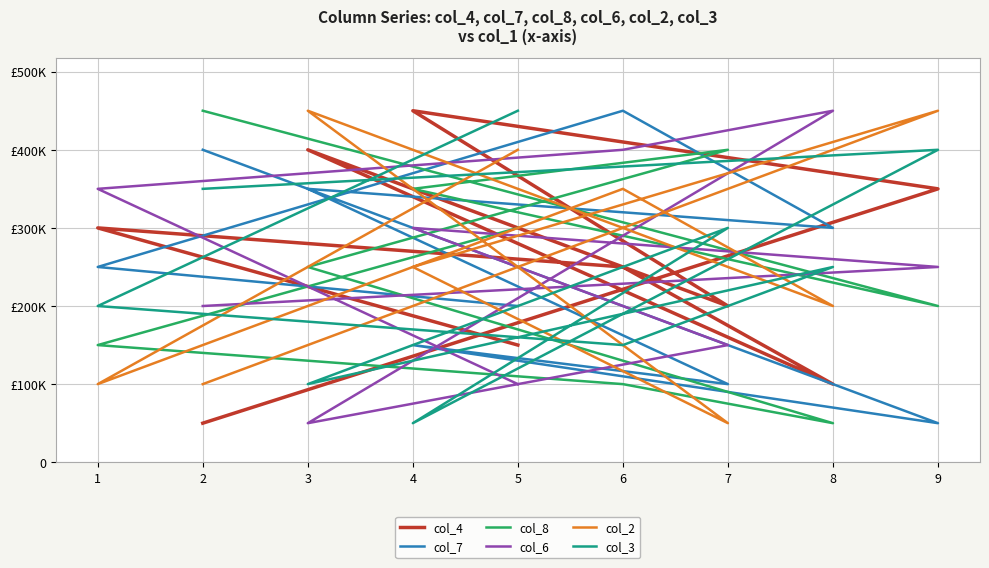

Which series ends up on top after the final intersection of col_8 and col_3?

col_3